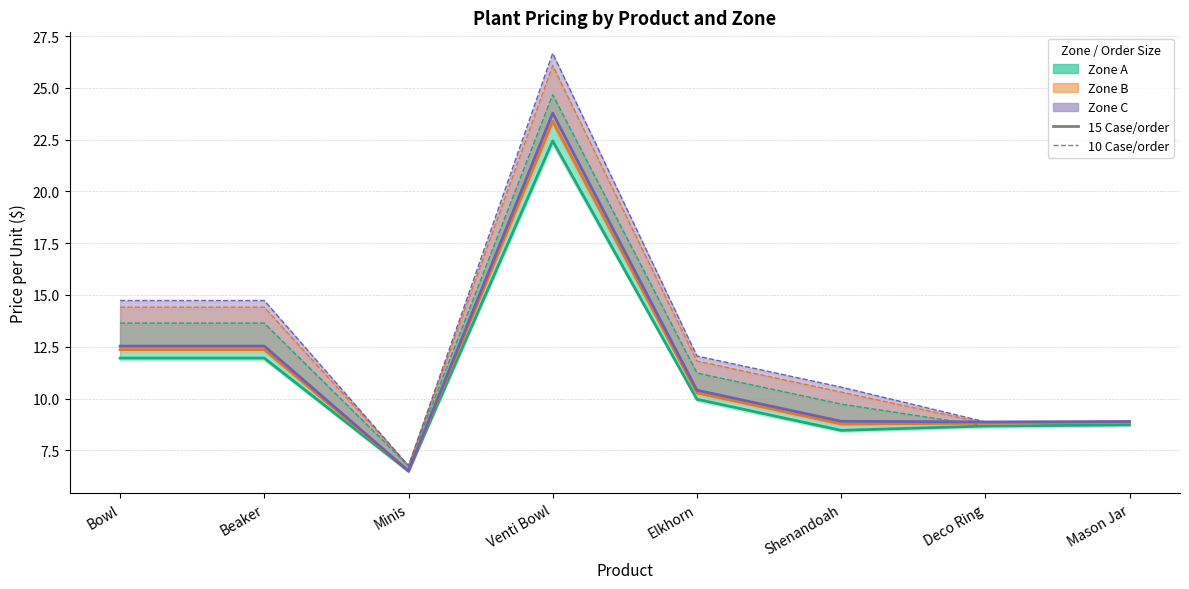

Is the value of Zone B 10 Case at Mason Jar greater than the value of Zone A 10 Case at Minis?

Yes